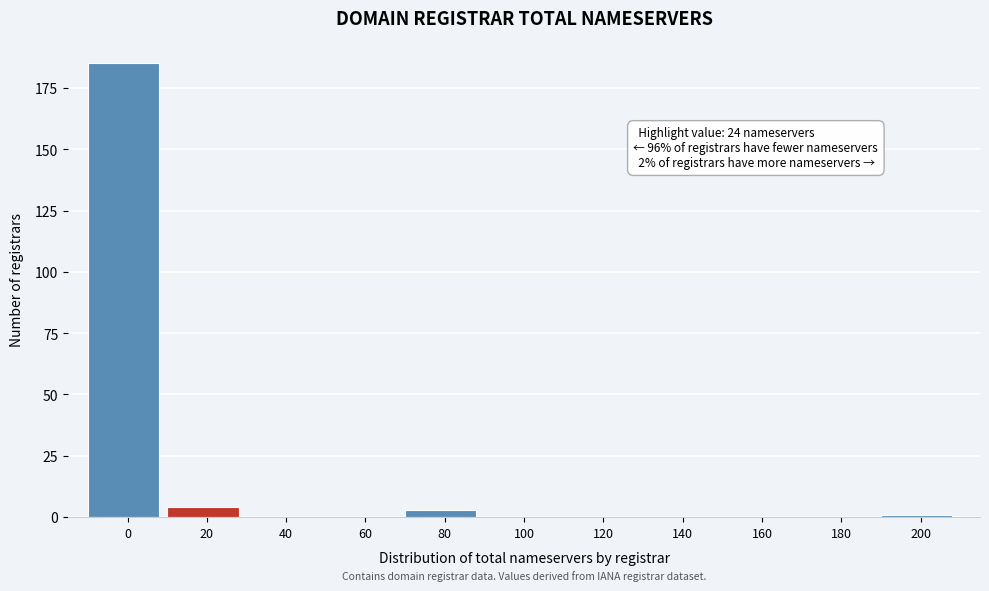

Reading left to right, list all the values displayed in this chart.

0=185	20=4	40=0	60=0	80=3	100=0	120=0	140=0	160=0	180=0	200=1